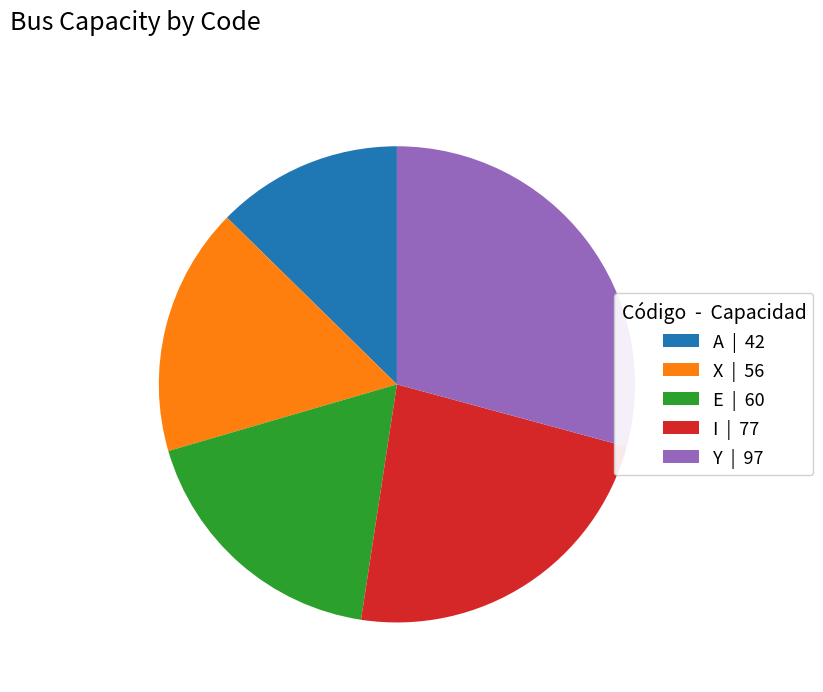

Does any single category account for the majority?

No